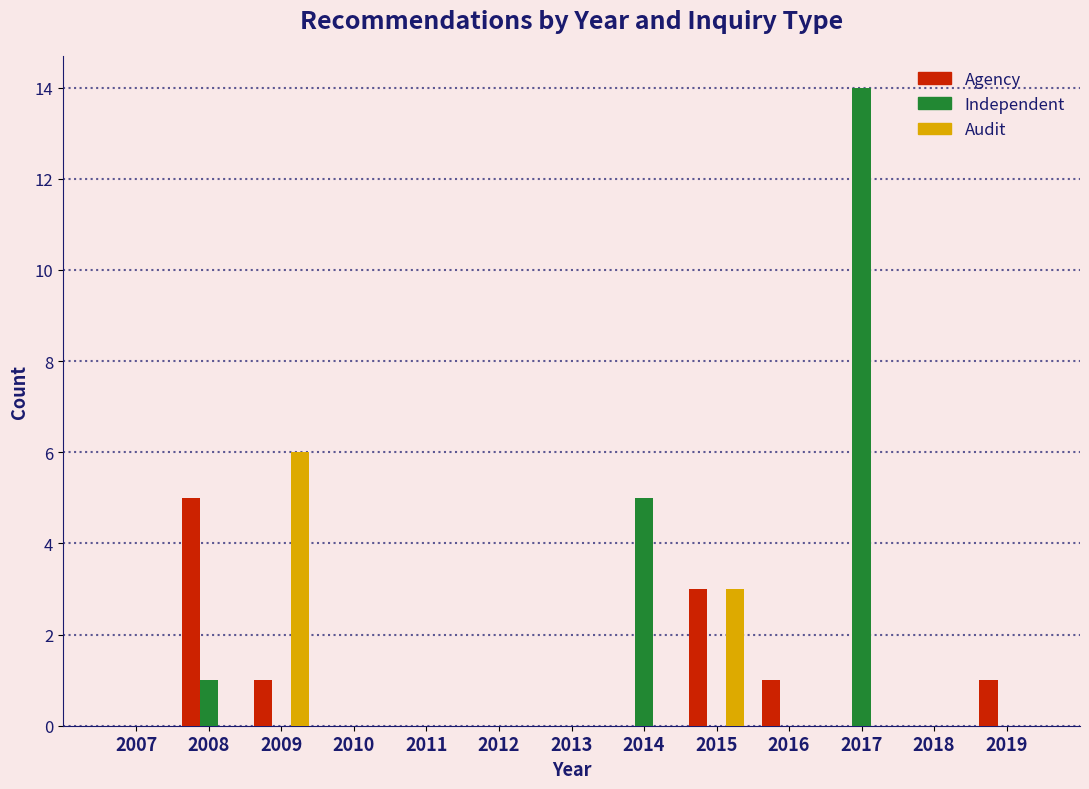

Which category has the highest value in the Audit series?

2009